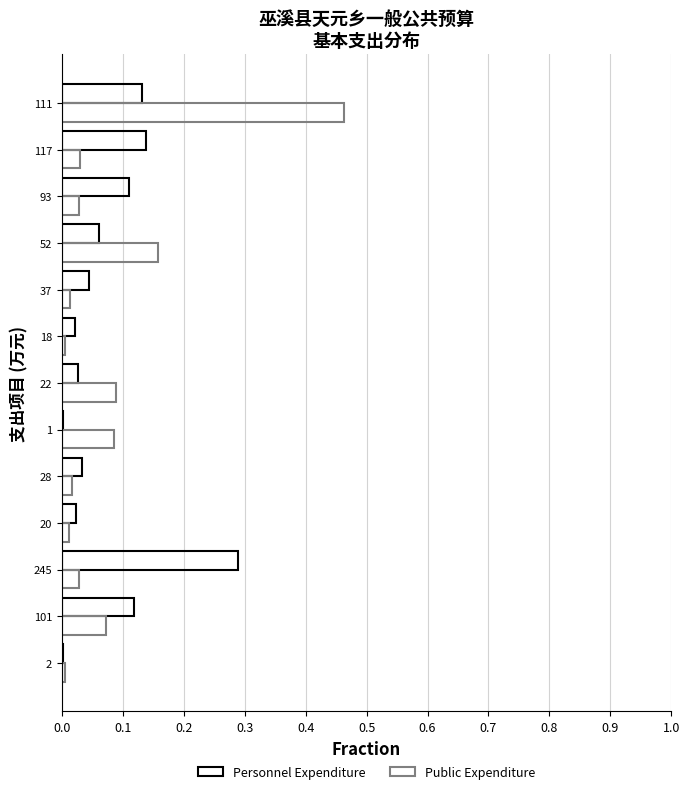

How many categories are shown in the chart?

13